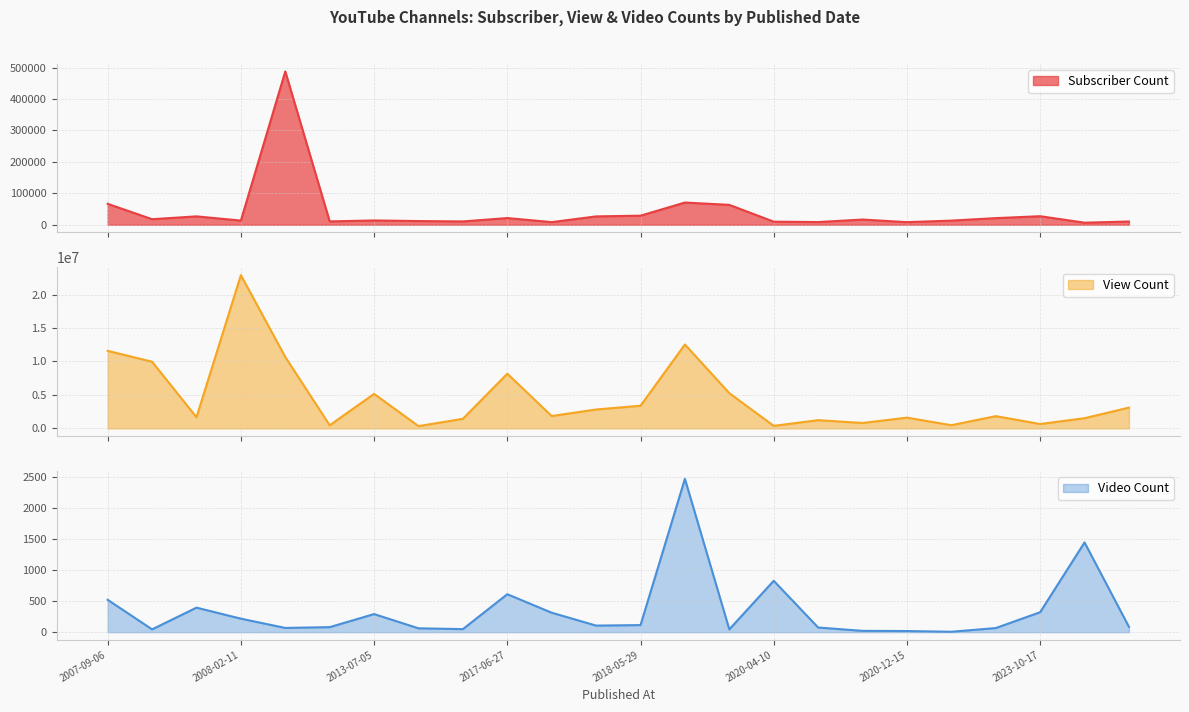

Reading left to right, what are all the values shown in this chart?

Subscriber Count: 2007-09-06=66600	2007-11-13=17700	2008-01-23=26700	2008-02-11=13300	2008-04-15=488000	2012-01-20=10700	2013-07-05=13700	2016-01-27=11800	2016-05-28=10600	2017-06-27=21300	2017-07-26=8400	2018-03-12=26600	2018-05-29=28900	2019-01-25=70700	2020-01-03=63300	2020-04-10=9820	2020-04-15=8610	2020-08-16=16600	2020-12-15=8320	2021-08-10=13200	2022-10-10=21100	2023-10-17=27200	2023-11-27=6610	2023-12-30=10300
View Count: 2007-09-06=11588978	2007-11-13=9963196	2008-01-23=1677167	2008-02-11=22895350	2008-04-15=10671668	2012-01-20=474751	2013-07-05=5162888	2016-01-27=352313	2016-05-28=1439613	2017-06-27=8173681	2017-07-26=1852550	2018-03-12=2831890	2018-05-29=3391296	2019-01-25=12537442	2020-01-03=5269532	2020-04-10=387820	2020-04-15=1238514	2020-08-16=817506	2020-12-15=1613755	2021-08-10=486749	2022-10-10=1837725	2023-10-17=663011	2023-11-27=1532155	2023-12-30=3110202
Video Count: 2007-09-06=523	2007-11-13=45	2008-01-23=396	2008-02-11=218	2008-04-15=68	2012-01-20=81	2013-07-05=292	2016-01-27=62	2016-05-28=49	2017-06-27=613	2017-07-26=314	2018-03-12=106	2018-05-29=114	2019-01-25=2478	2020-01-03=45	2020-04-10=830	2020-04-15=75	2020-08-16=21	2020-12-15=18	2021-08-10=6	2022-10-10=66	2023-10-17=322	2023-11-27=1450	2023-12-30=86